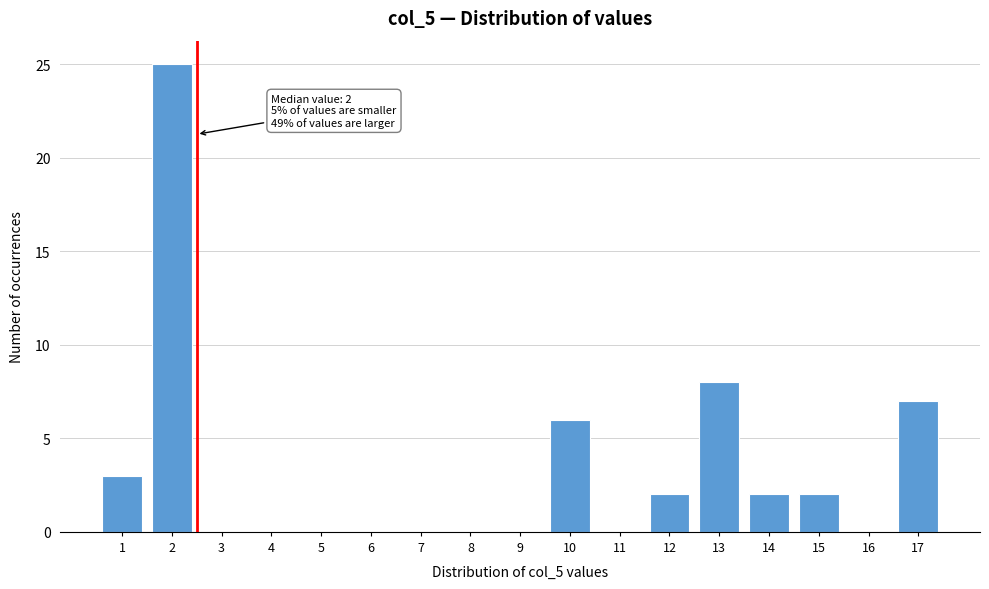

Reading left to right, what are all the values shown in this chart?

1=3	2=25	3=0	4=0	5=0	6=0	7=0	8=0	9=0	10=6	11=0	12=2	13=8	14=2	15=2	16=0	17=7